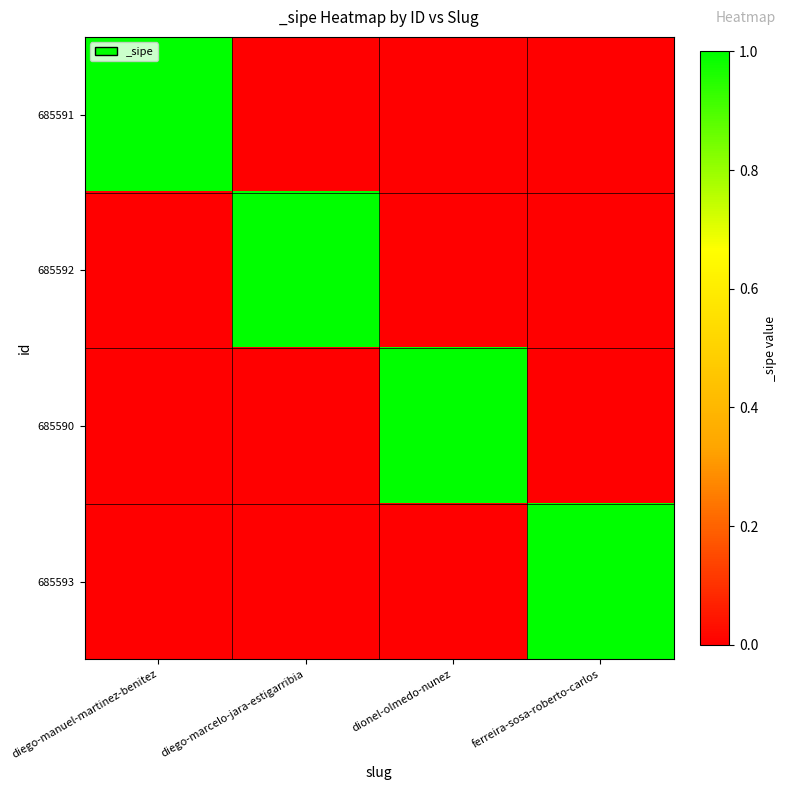

How many series are shown in this chart?

4